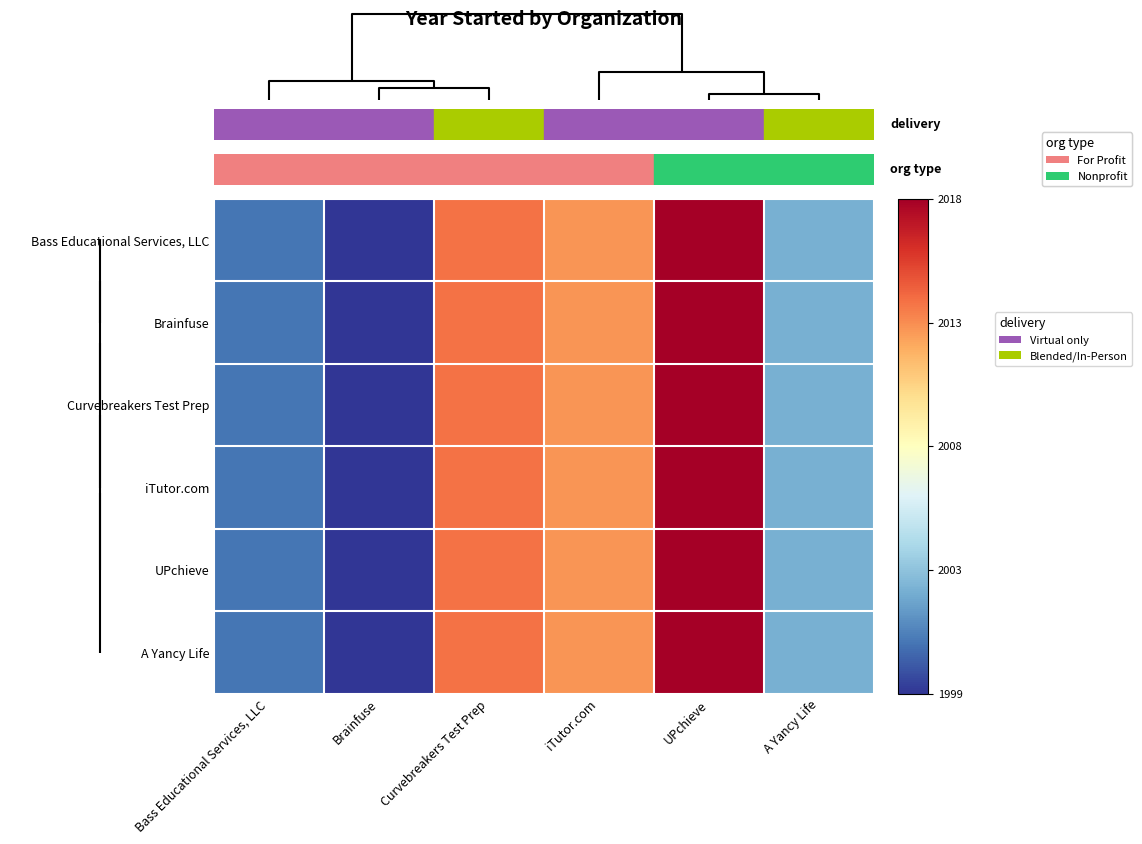

How many categories are shown in the chart?

6